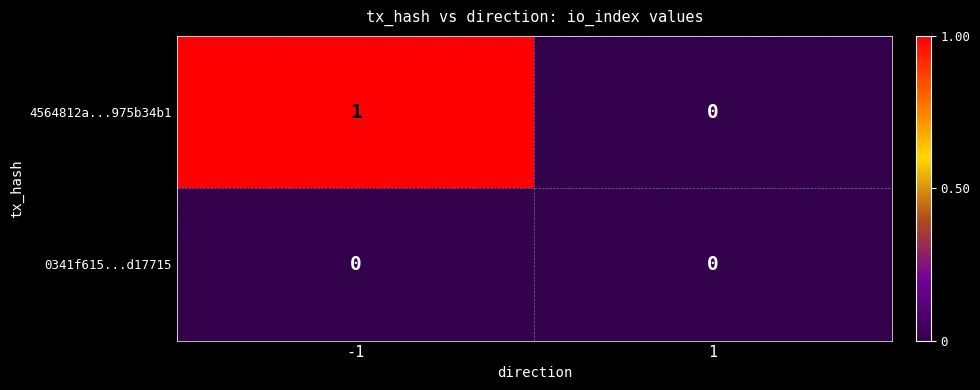

Which series has the largest total across all categories?

4564812a...975b34b1